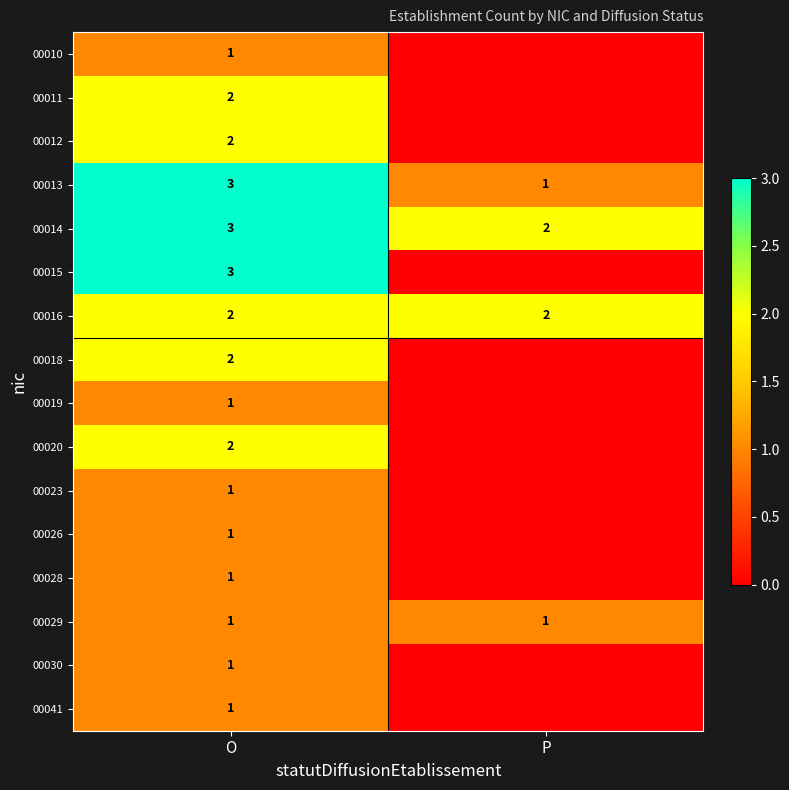

At which label does 00013 reach its peak?

O